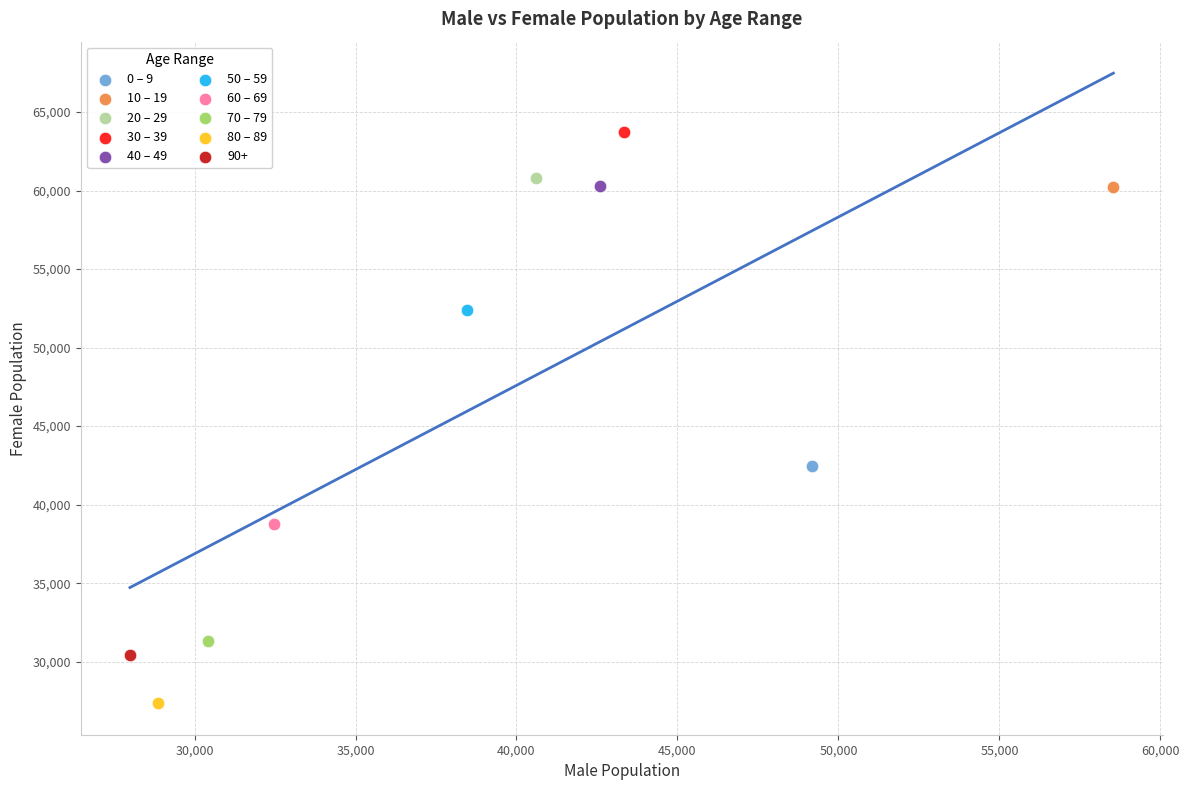

What are all the series names shown in the legend?

0 – 9, 10 – 19, 20 – 29, 30 – 39, 40 – 49, 50 – 59, 60 – 69, 70 – 79, 80 – 89, 90+